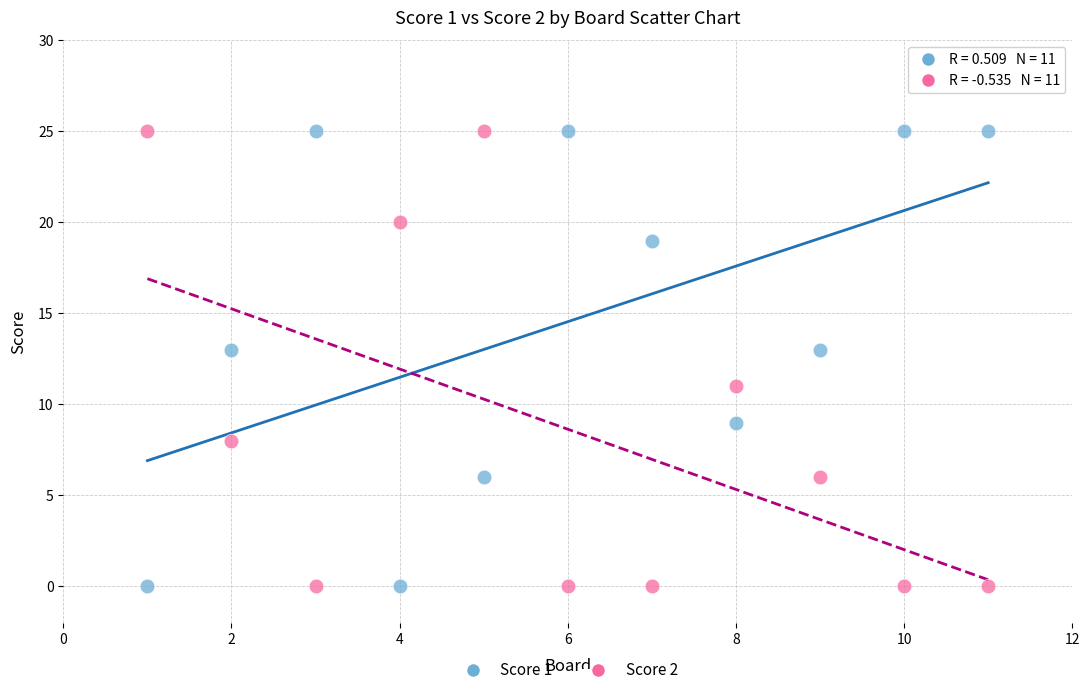

What is the X range (max minus min) for the scatter plot?

10